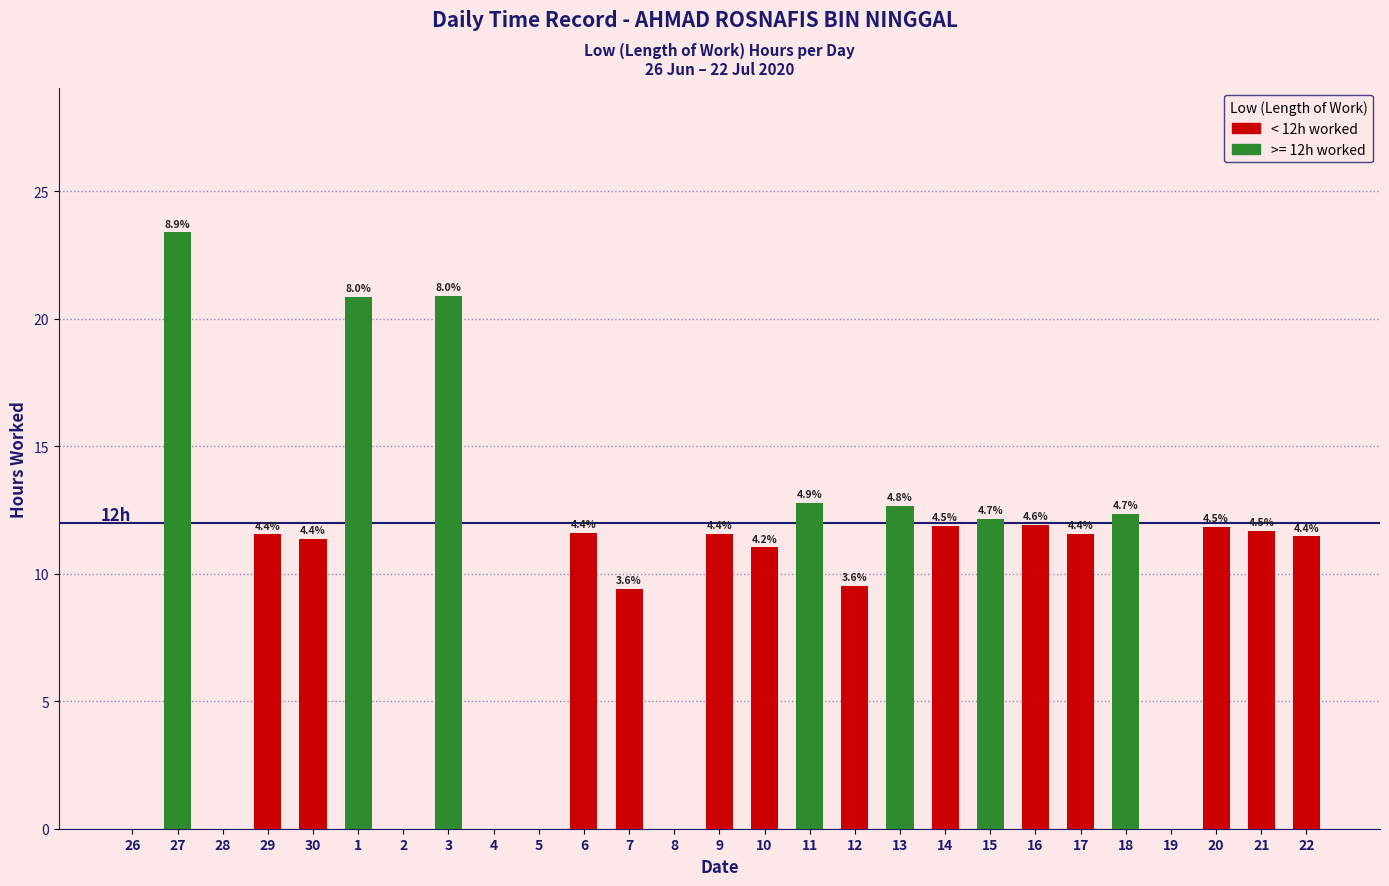

Are the bars horizontal?

No